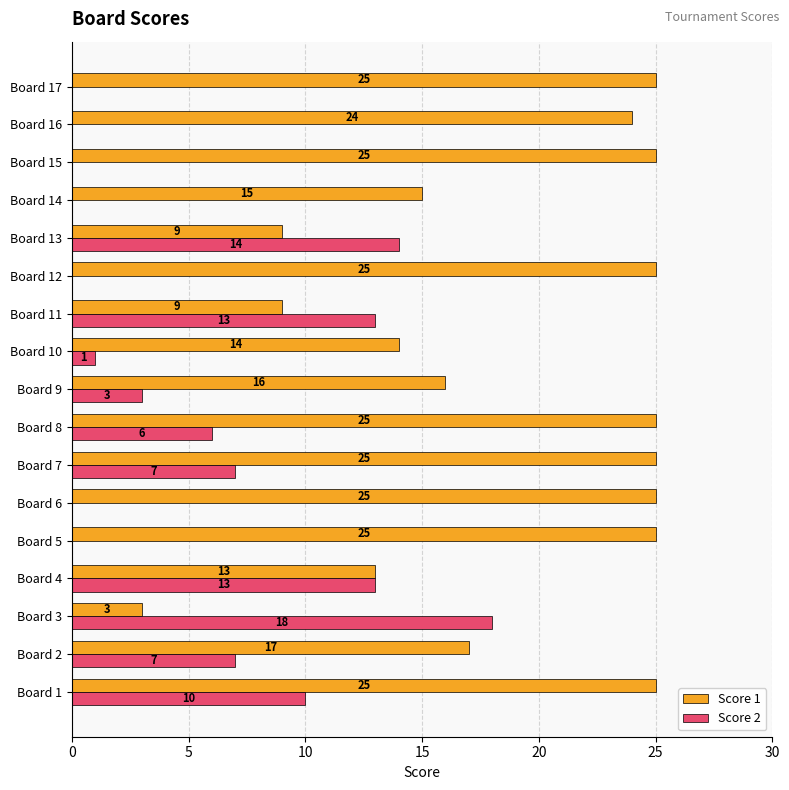

What is the greatest value displayed?

25